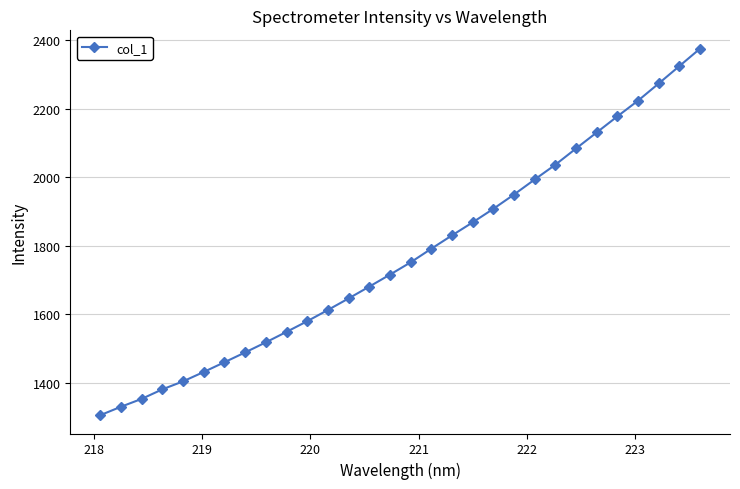

What is the value of the 18th point from the left?

1830.3